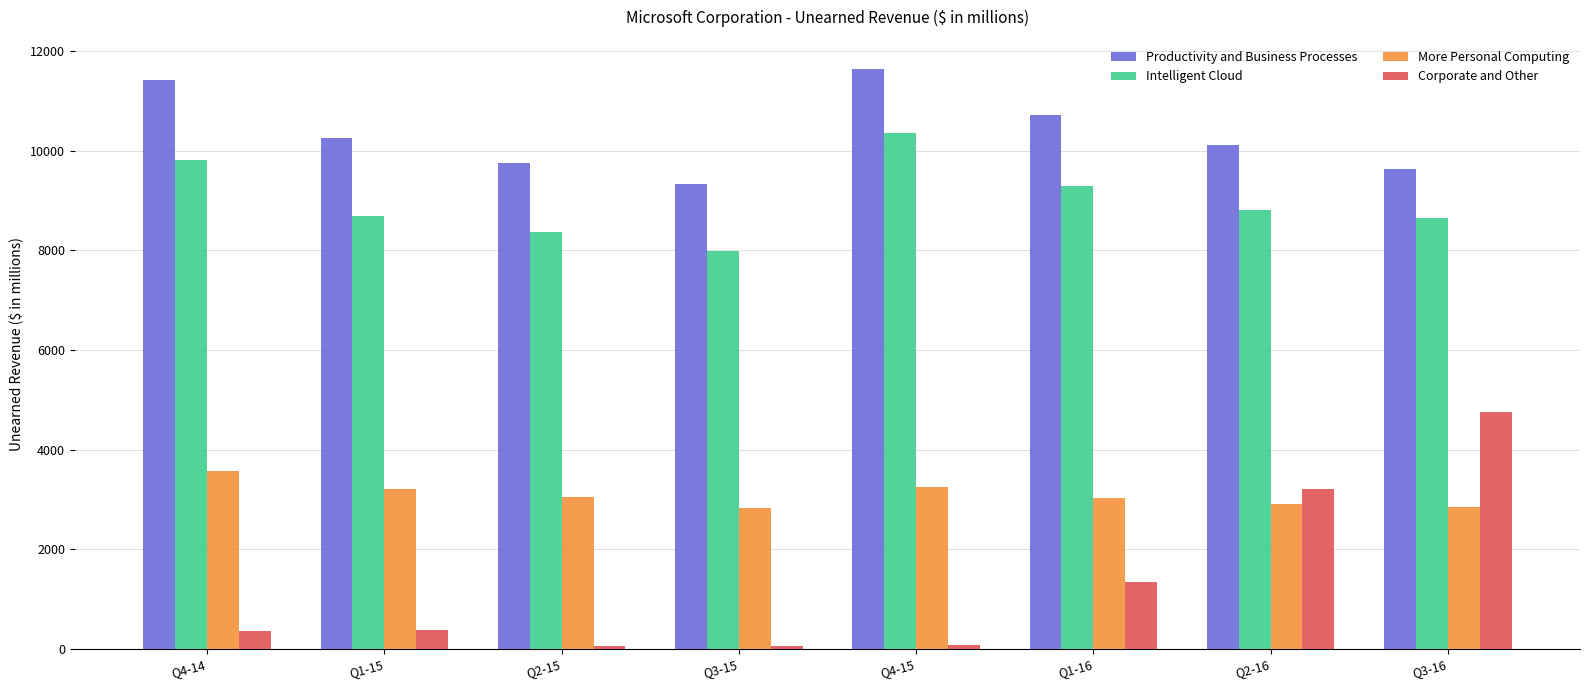

What is the difference between the highest and lowest values at Q4-14?

11057